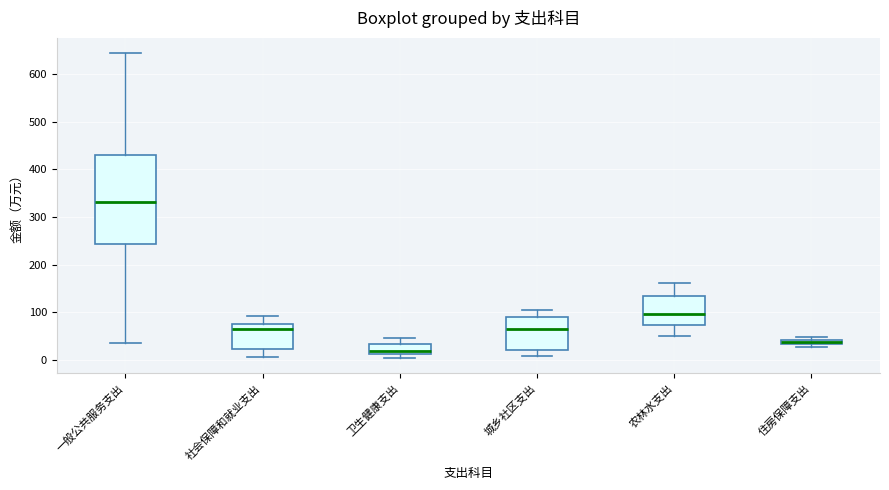

Where does the median line of the box for 卫生健康支出 sit on the y-axis? The values are not printed on the chart, so give them approximately, as read against the axis.

20